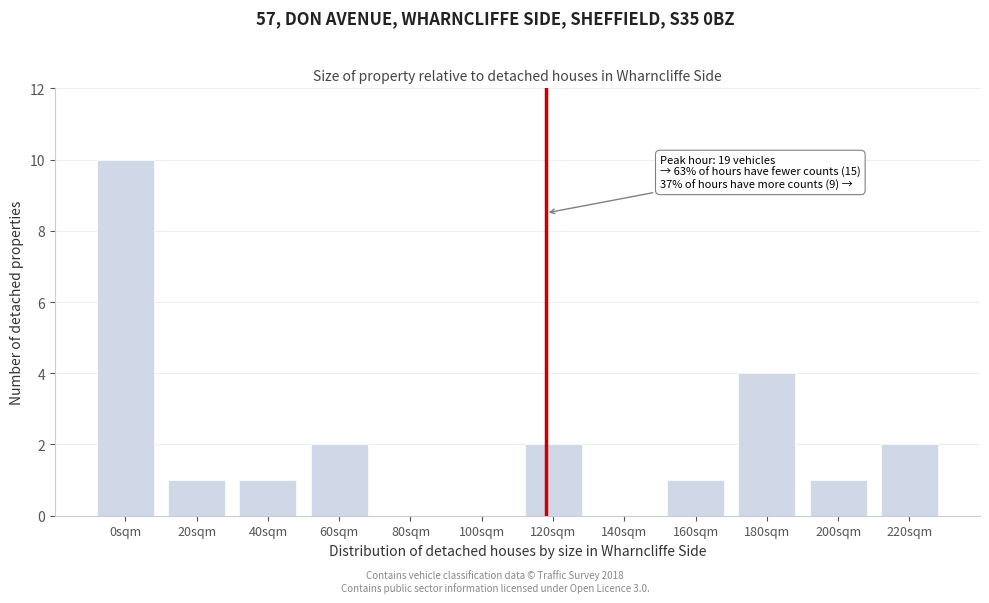

Reading left to right, list all the values displayed in this chart.

0sqm=10	20sqm=1	40sqm=1	60sqm=2	80sqm=0	100sqm=0	120sqm=2	140sqm=0	160sqm=1	180sqm=4	200sqm=1	220sqm=2